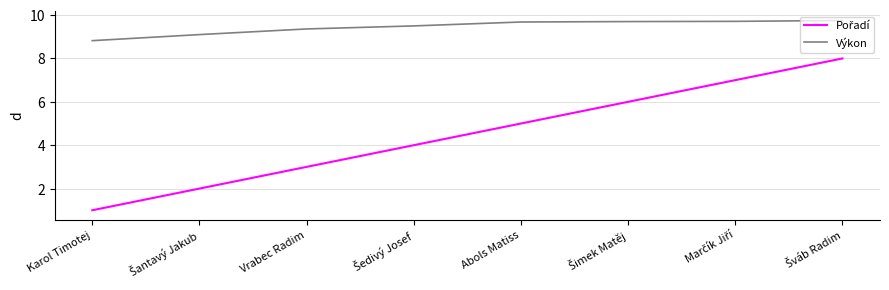

What is the minimum value shown in the chart?

1.0